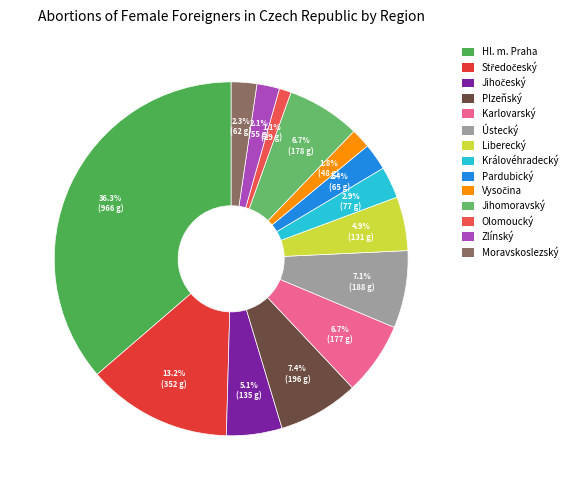

Combined, what portion of the pie is Liberecký and Středočeský?

18.2%